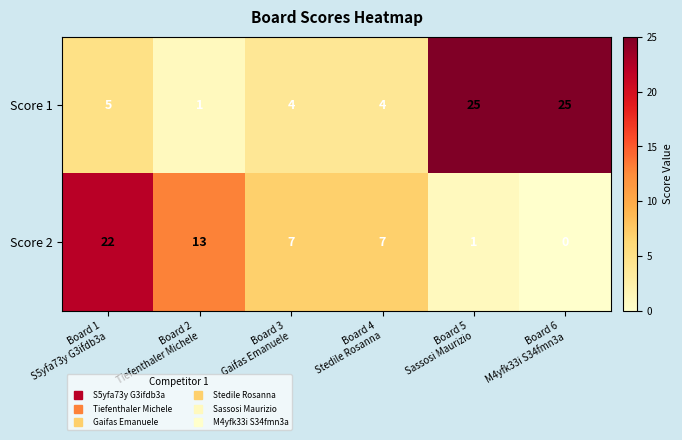

Which series has the largest total across all categories?

Score 1